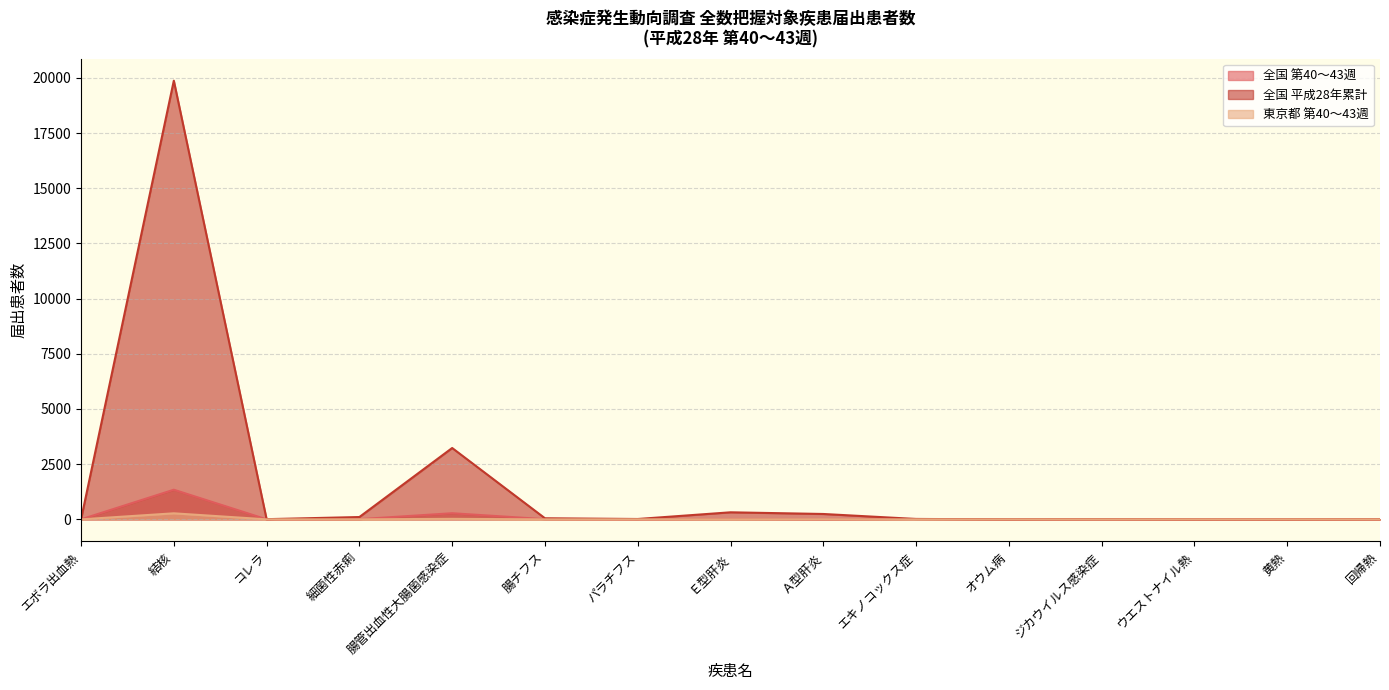

True or false: 全国 平成28年累計 and 全国 第40～43週 cross at least once.

False